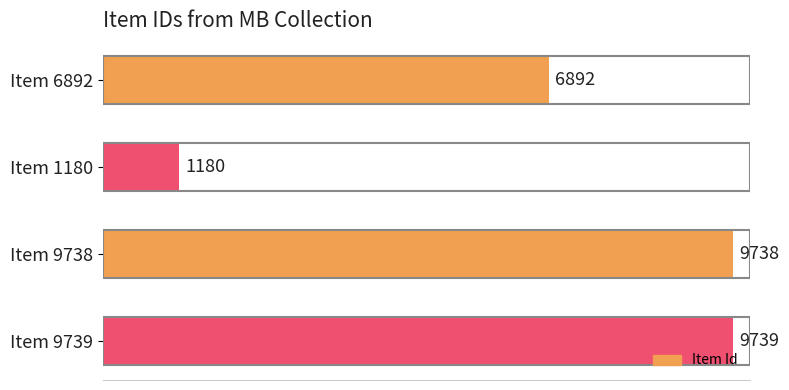

What is the change in value from Item 6892 to Item 9738?

+2846